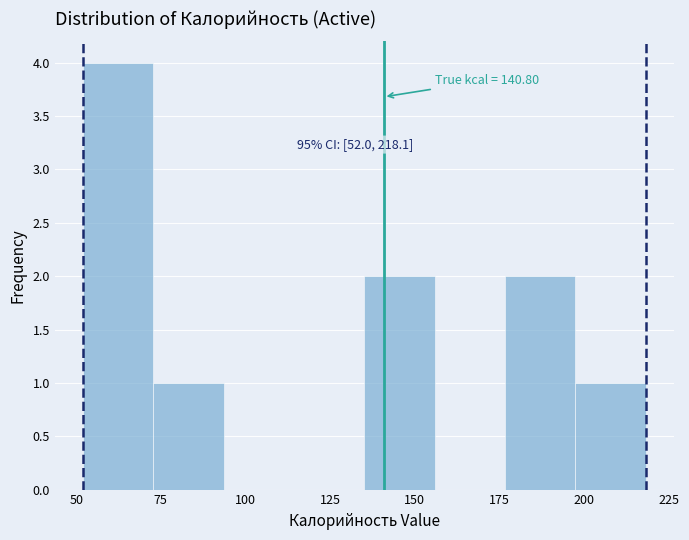

Over which range of the x-axis is the bar tallest?

50 to 75